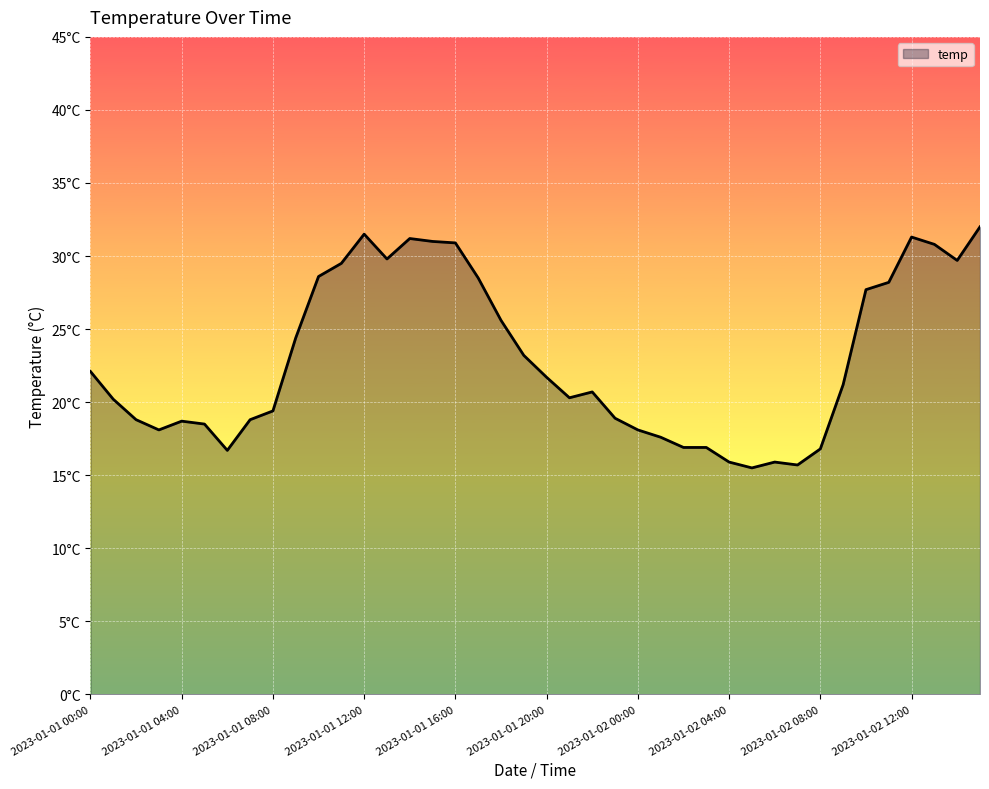

What is the smallest value displayed?

15.5